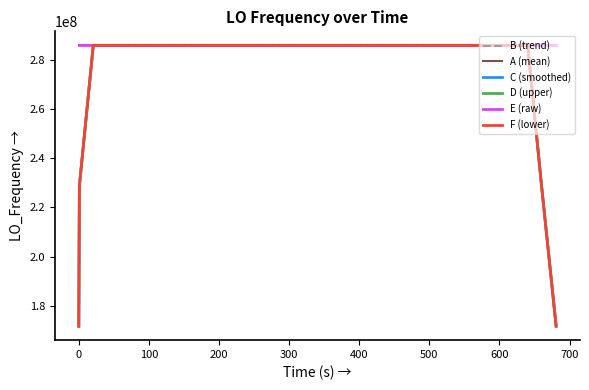

What is the maximum value for C (smoothed)?

286047002.2